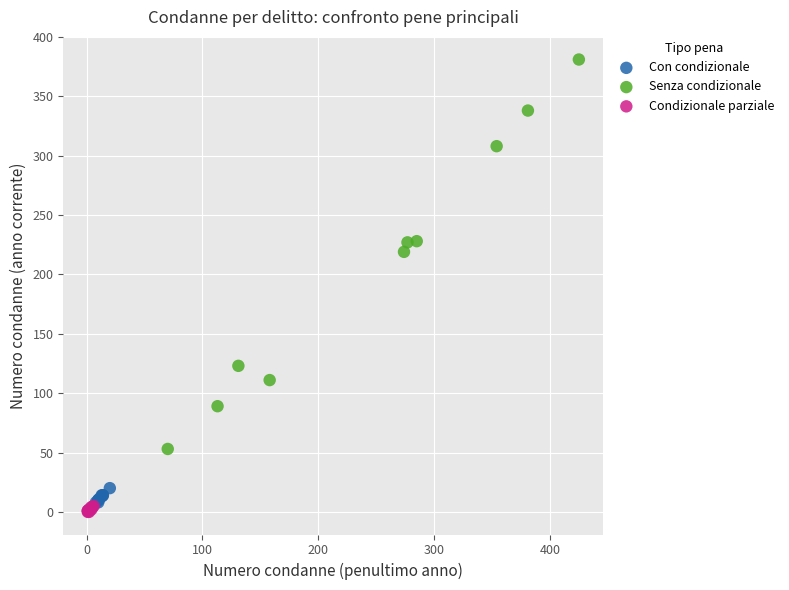

Which series reaches the minimum Y coordinate?

Condizionale parziale